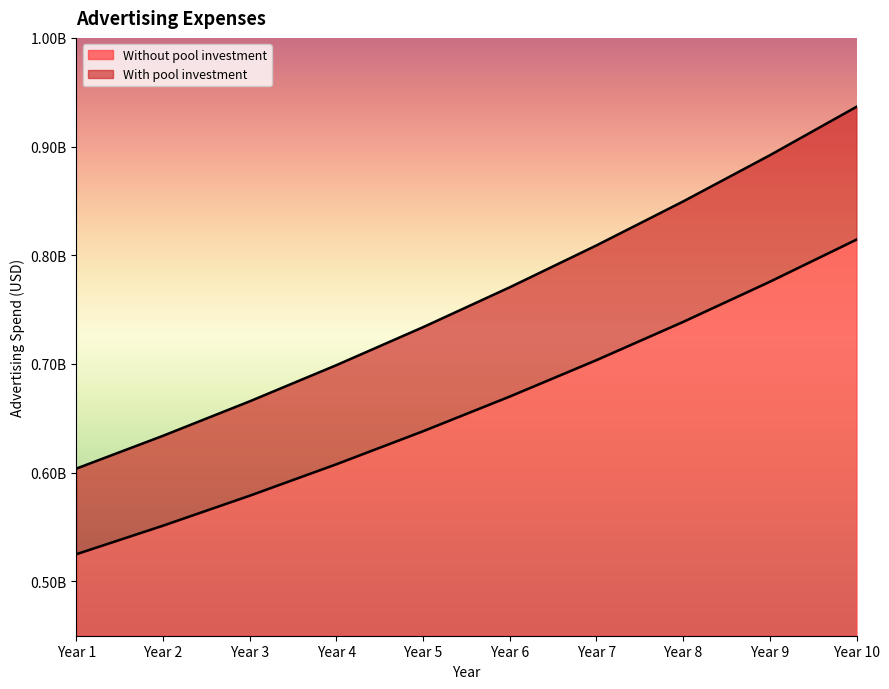

At which category is the sum across all series the highest?

Year 10